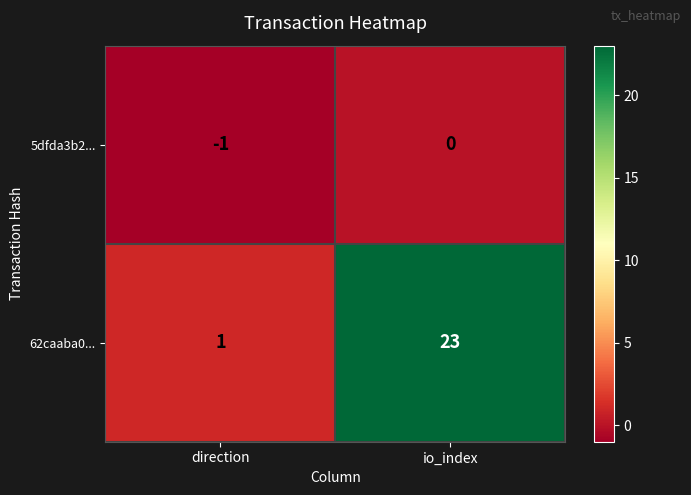

Rank the series by their maximum value, from highest to lowest.

62caaba0..., 5dfda3b2...